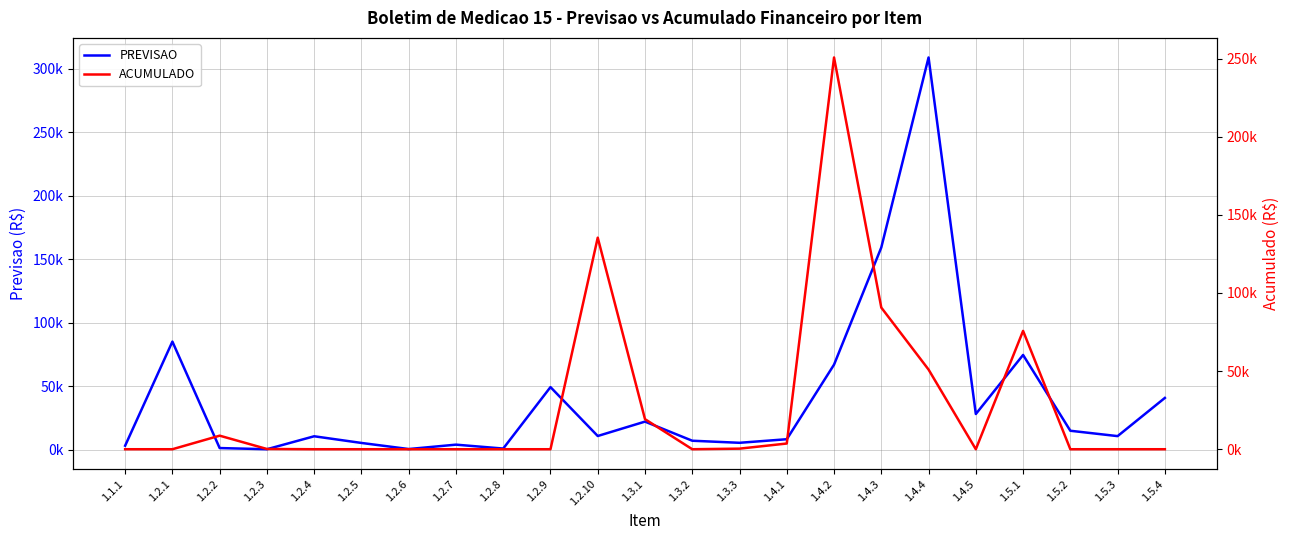

Is this an area chart (filled region under the line)?

No